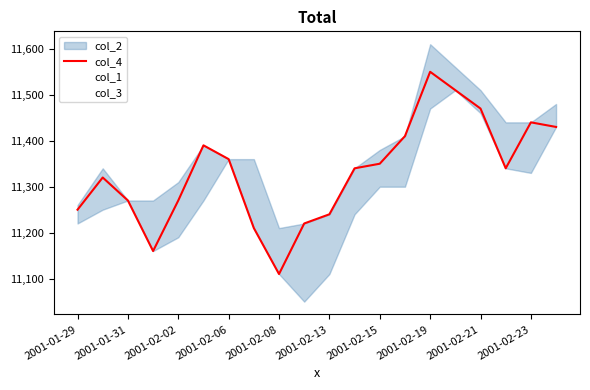

How many data points in col_4 are above 11340?

9